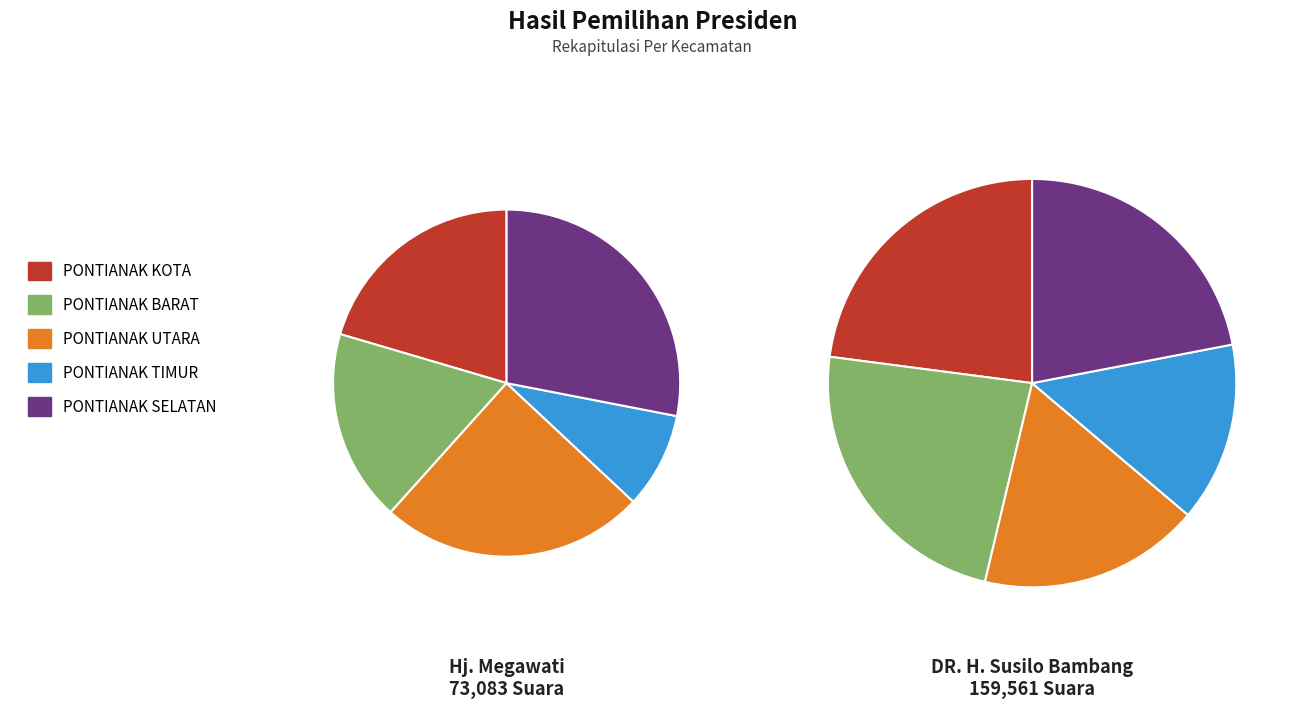

To the nearest percent, what is the difference between the PONTIANAK TIMUR and PONTIANAK UTARA slice percentages?

16%